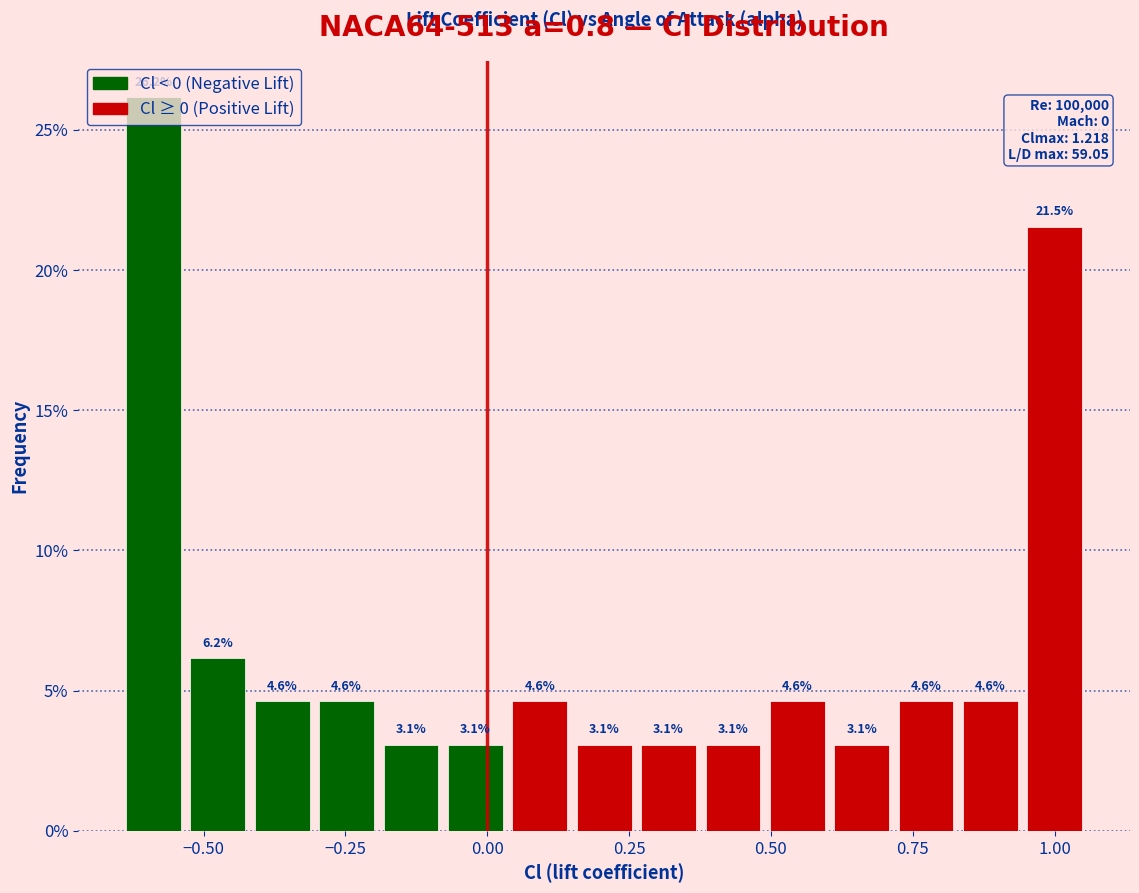

Read against the x-axis, roughly where is the centre of the tallest bar?

-0.60